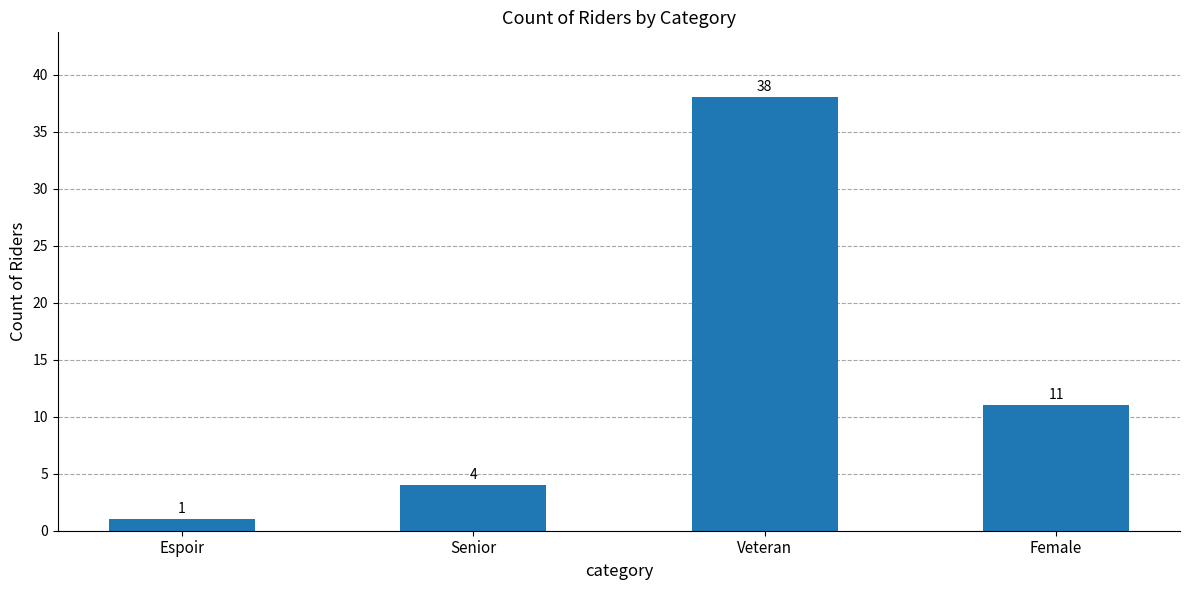

True or false: the data shows 38 at Veteran.

True